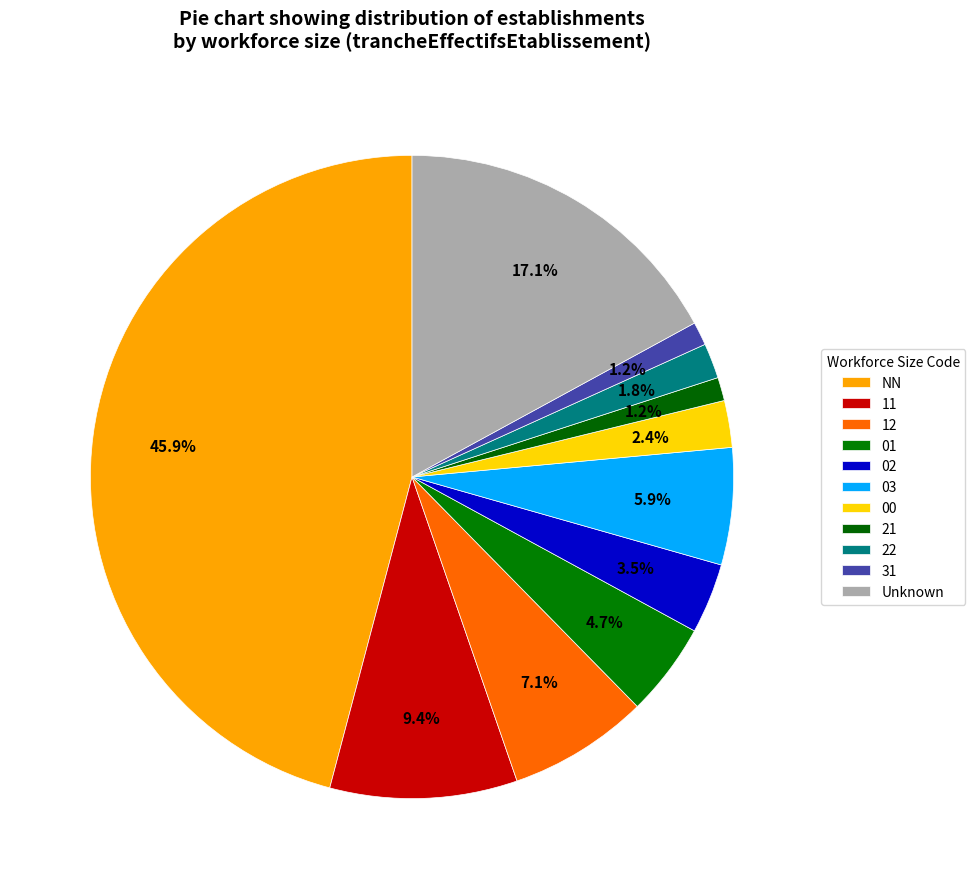

How many slices are in this pie chart?

11